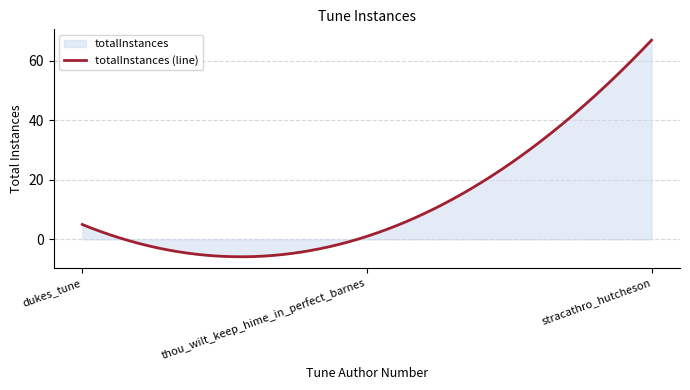

What is the change in value from dukes_tune to stracathro_hutcheson?

+62.0